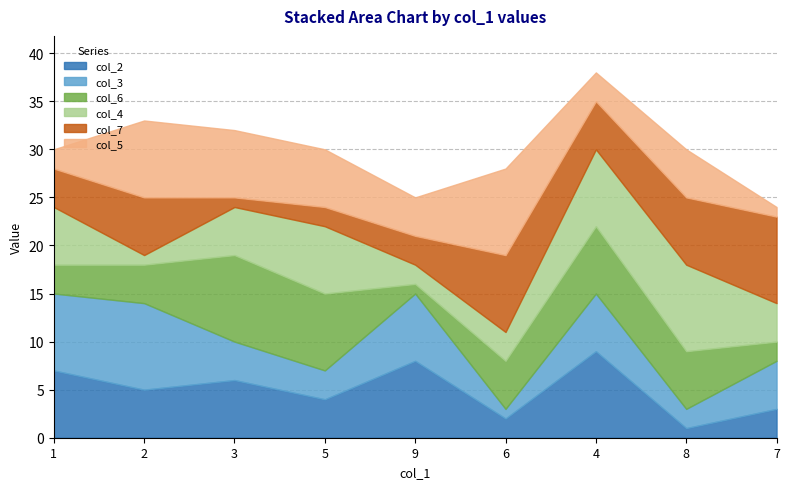

What is the label of the 7th point from the right?

3